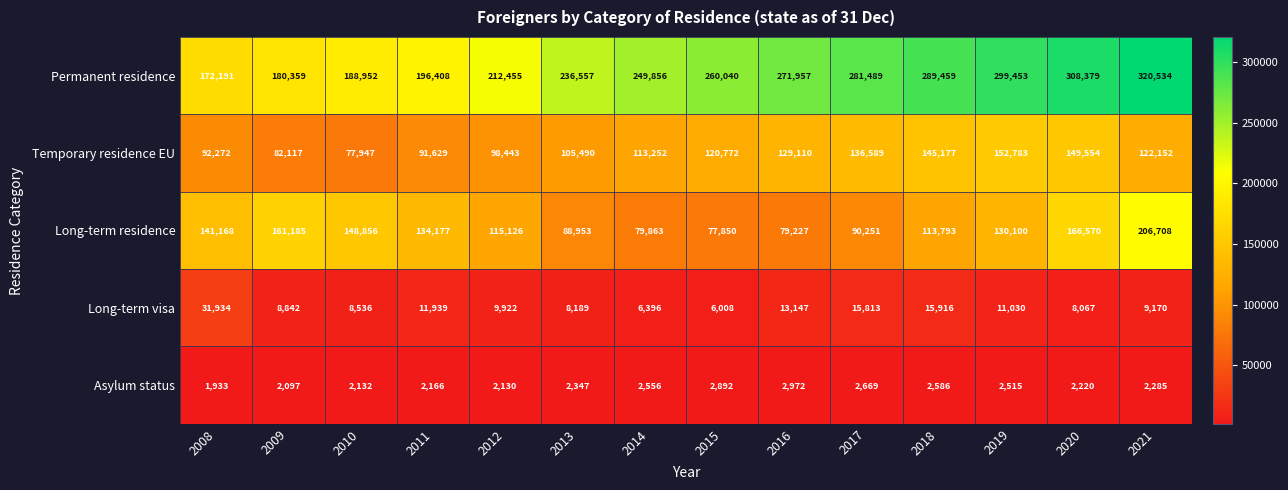

What is the lowest value of the Long-term visa series?

6008